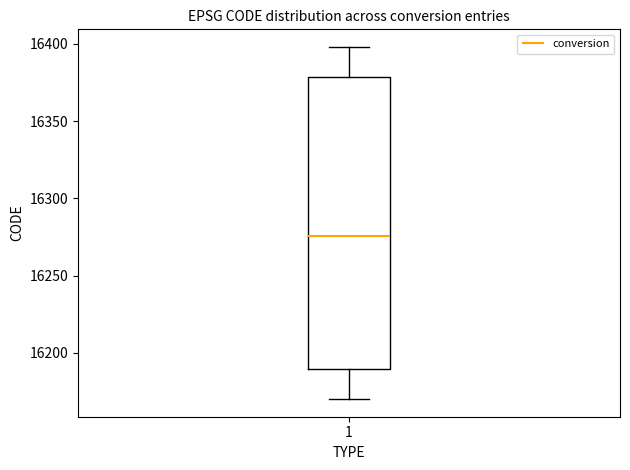

Read this box plot against the y-axis: the position of the median line, the range covered by the box, and the ends of both whiskers. The values are not printed on the chart, so give them approximately, as read against the axis.

median 16275, box 16190 to 16380, whiskers 16170 to 16400